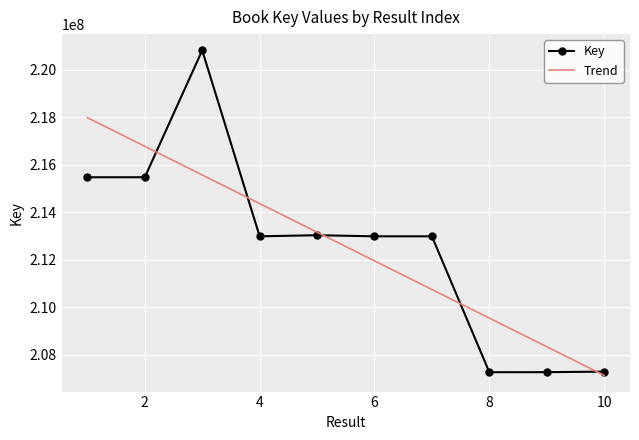

How many series are shown in this chart?

1